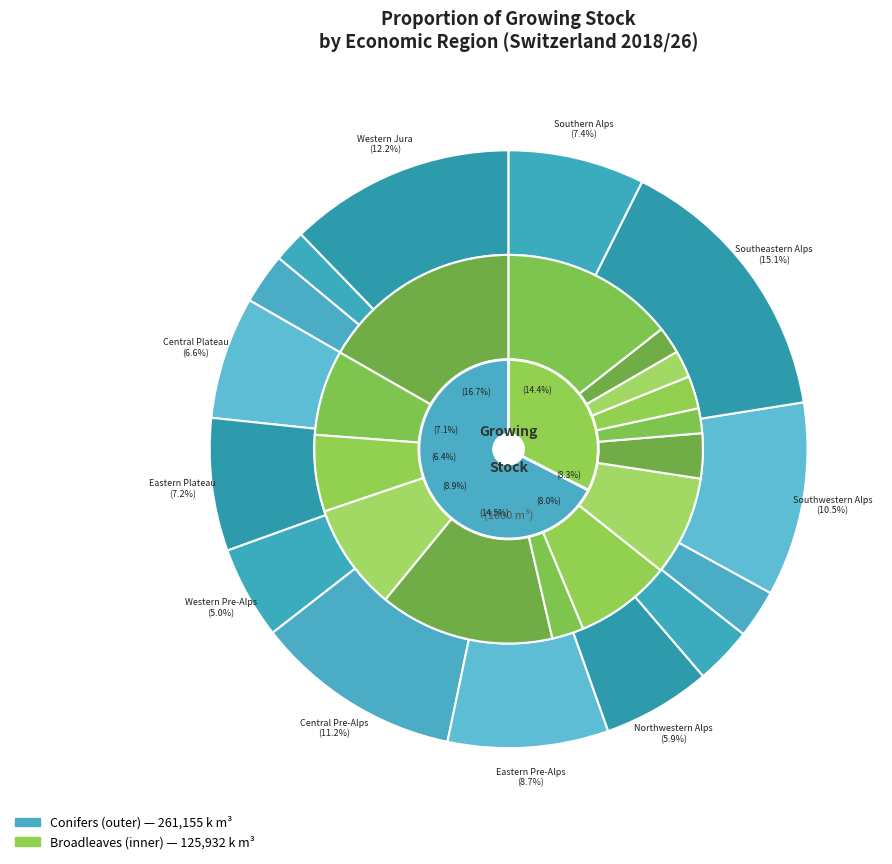

To the nearest percent, what percentage of the pie is Central Alps?

3%